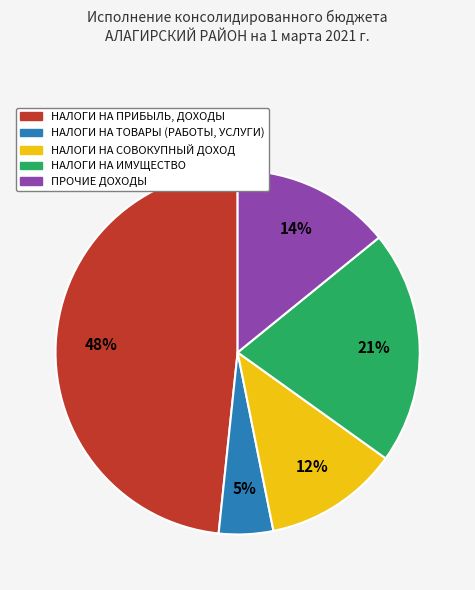

True or false: НАЛОГИ НА ИМУЩЕСТВО accounts for 33% of the total.

False